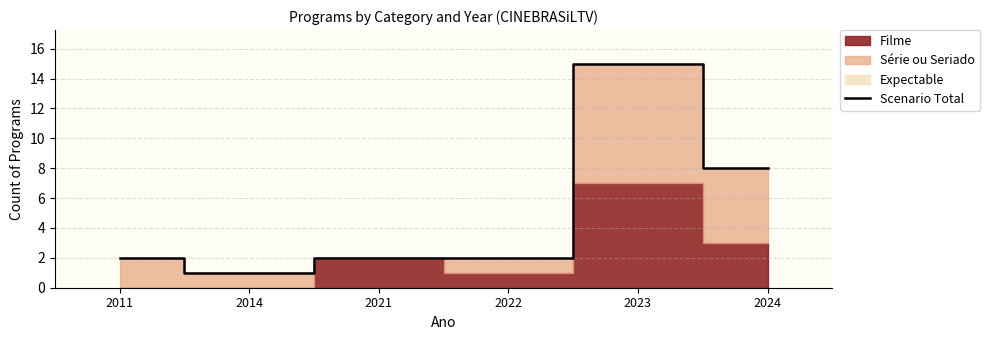

At which label is the value closest to 8?

2024